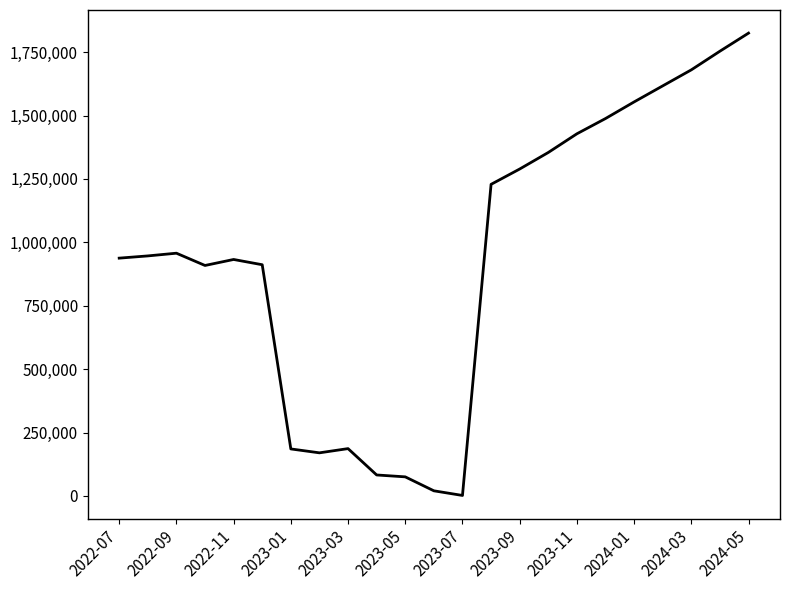

What is the difference between the maximum and minimum values?

1823089